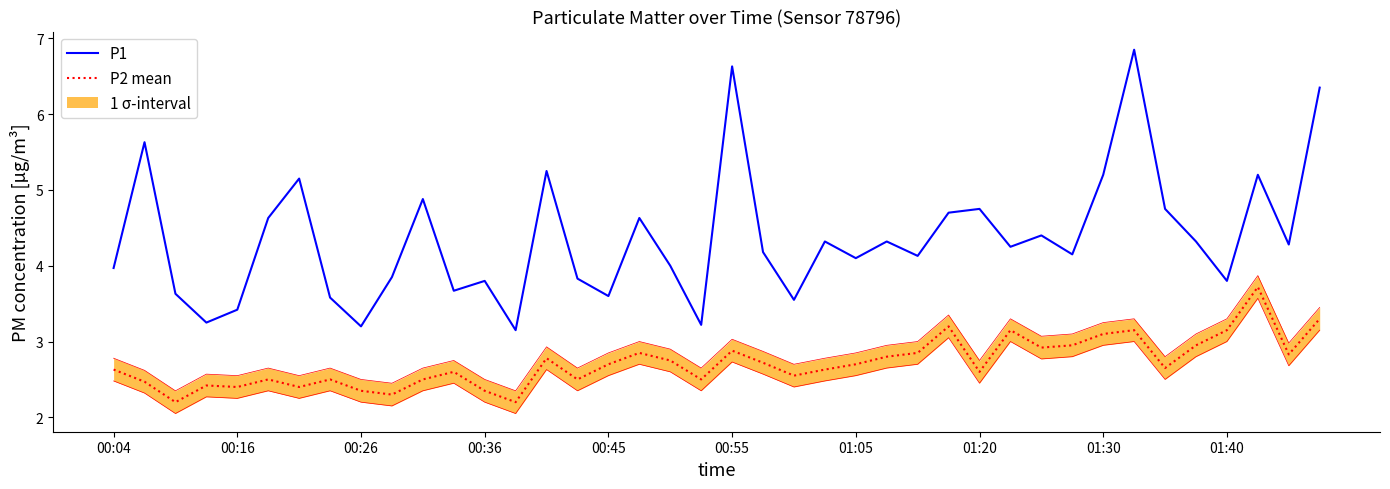

True or false: P1 and P2 mean intersect in this chart.

False